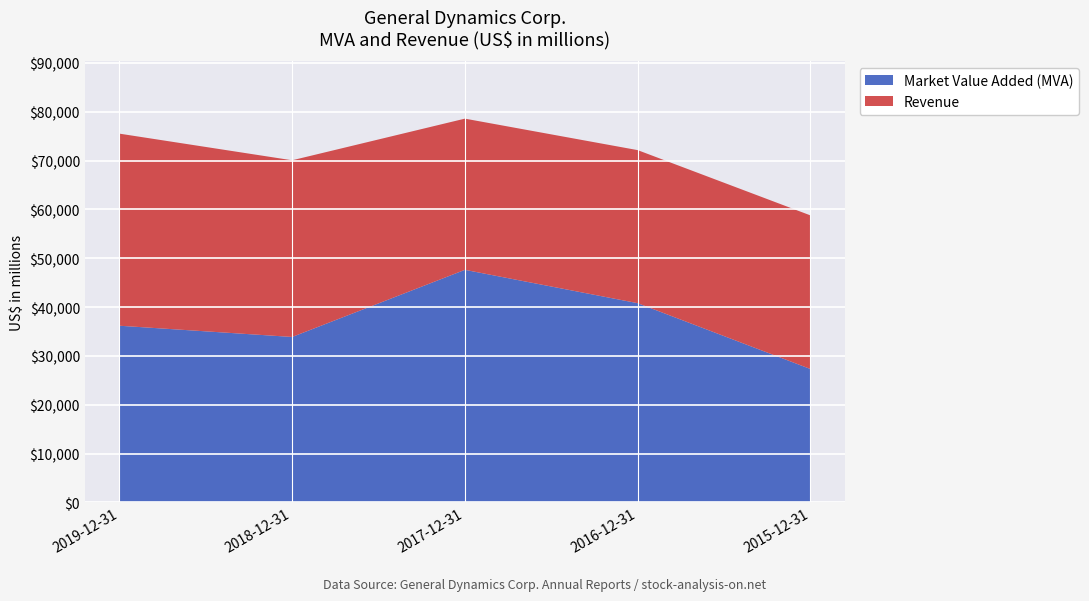

Reading left to right, what are all the values shown in this chart?

Market Value Added (MVA): 2019-12-31=36177	2018-12-31=33875	2017-12-31=47625	2016-12-31=40794	2015-12-31=27306
Revenue: 2019-12-31=39350	2018-12-31=36193	2017-12-31=30973	2016-12-31=31353	2015-12-31=31469